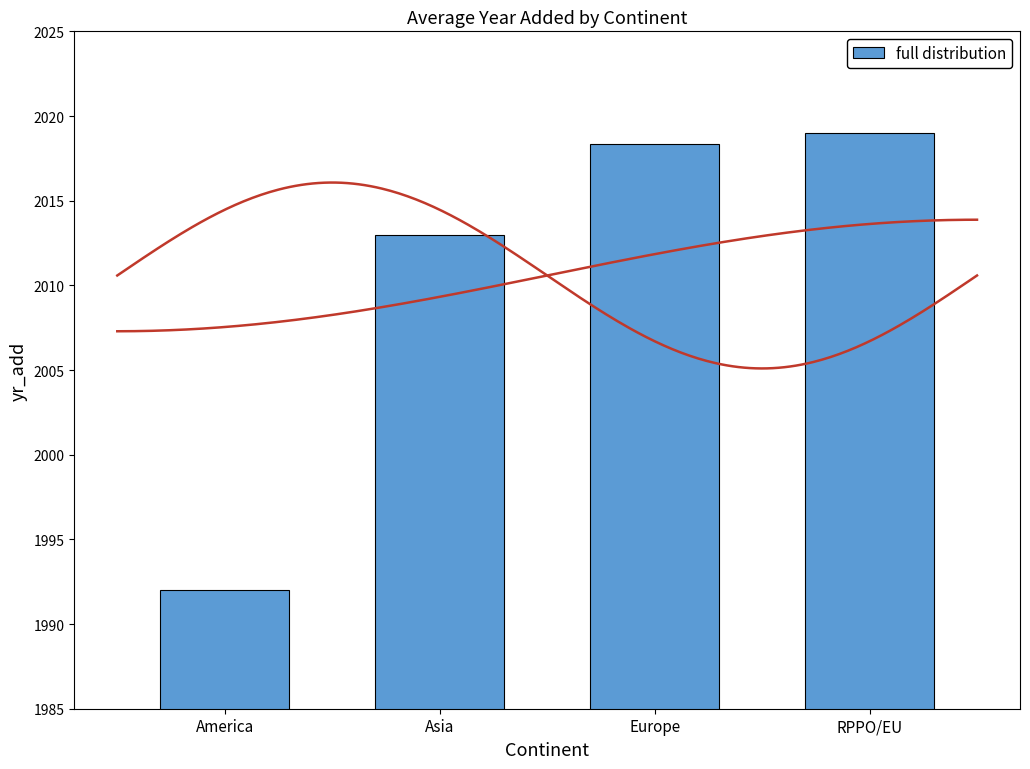

What is the ratio of the value at Europe to the value at America?

1.0